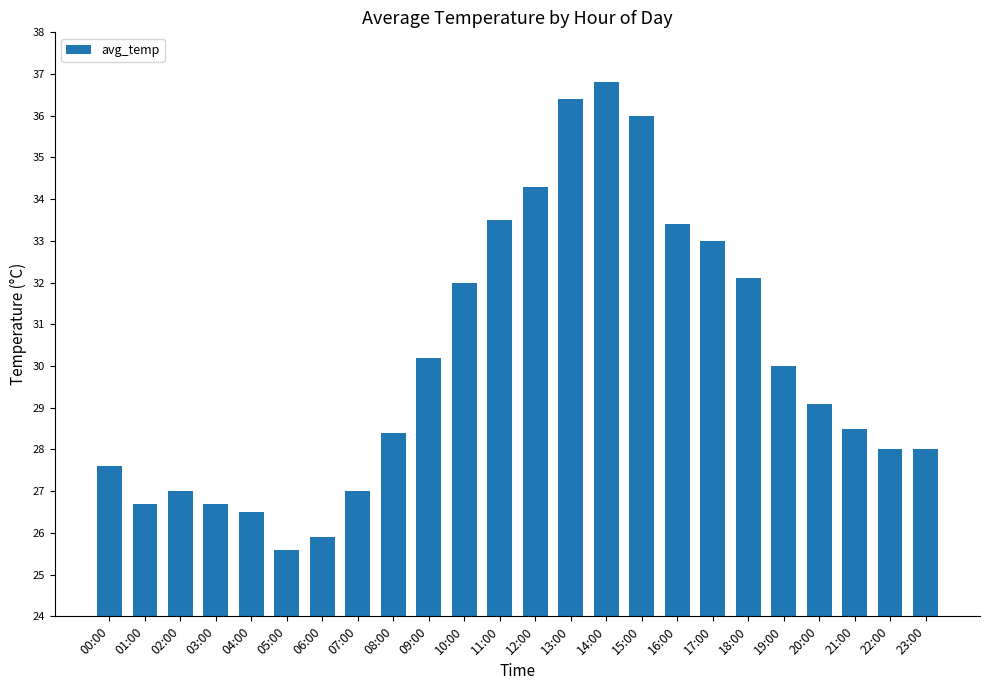

Read the value at 11:00.

33.5